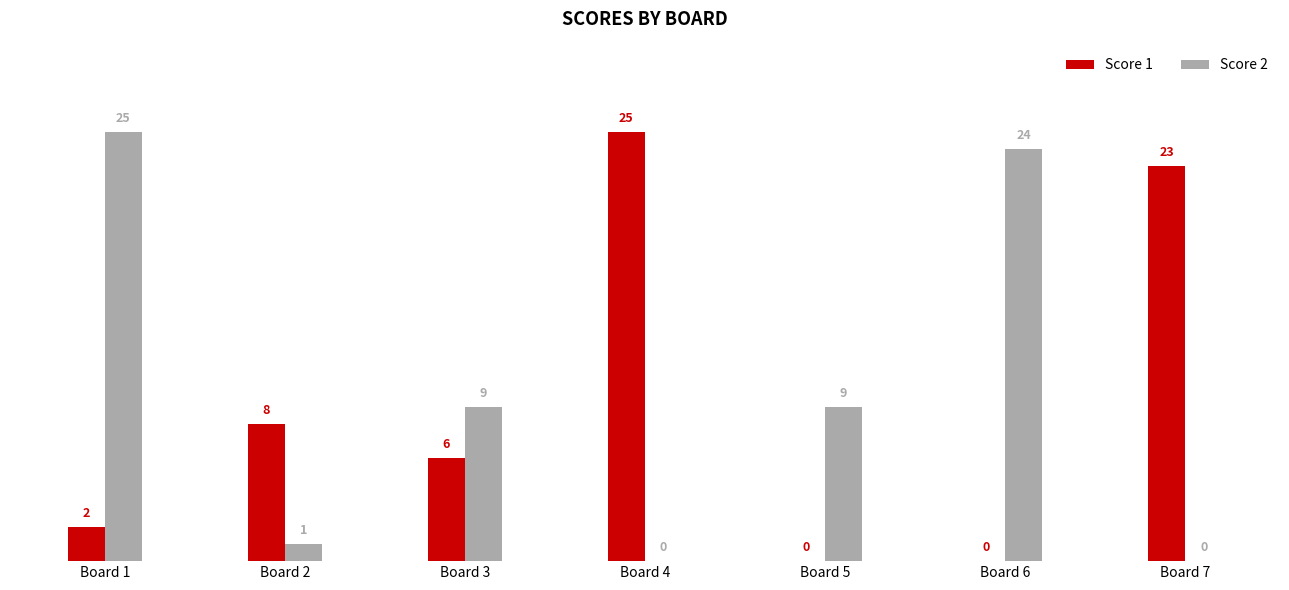

Count the number of data series in this chart.

2